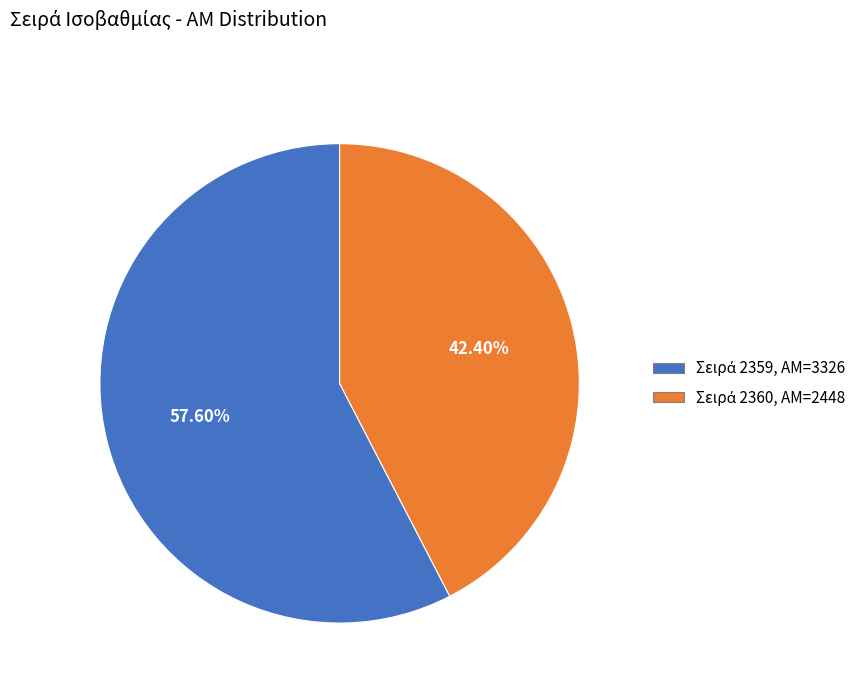

Is there any slice that represents more than half of the pie?

Yes